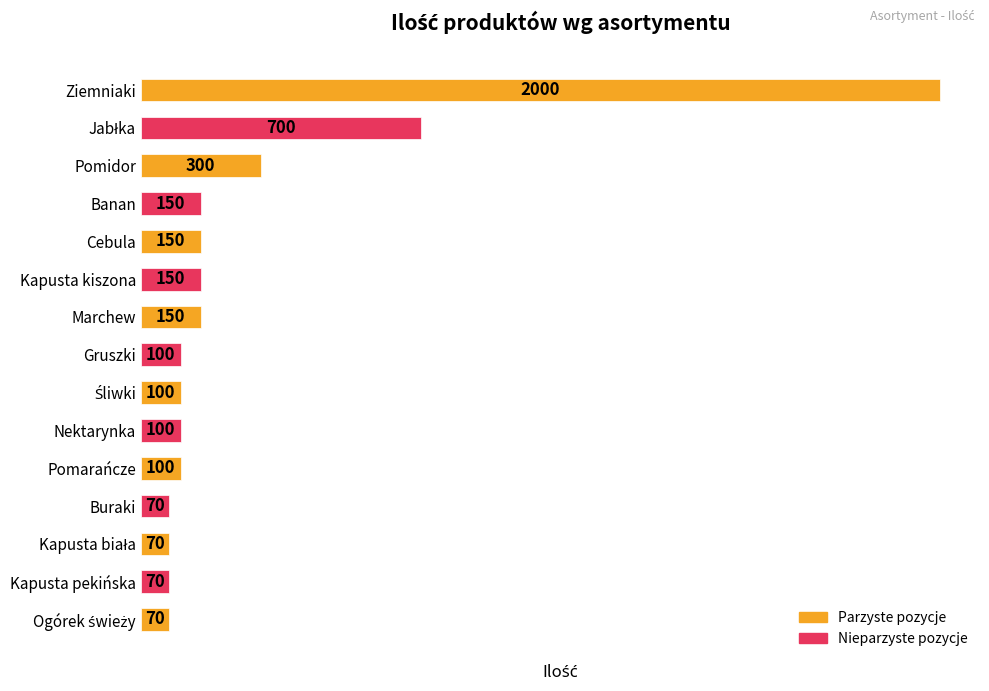

What is the minimum value shown in the chart?

70